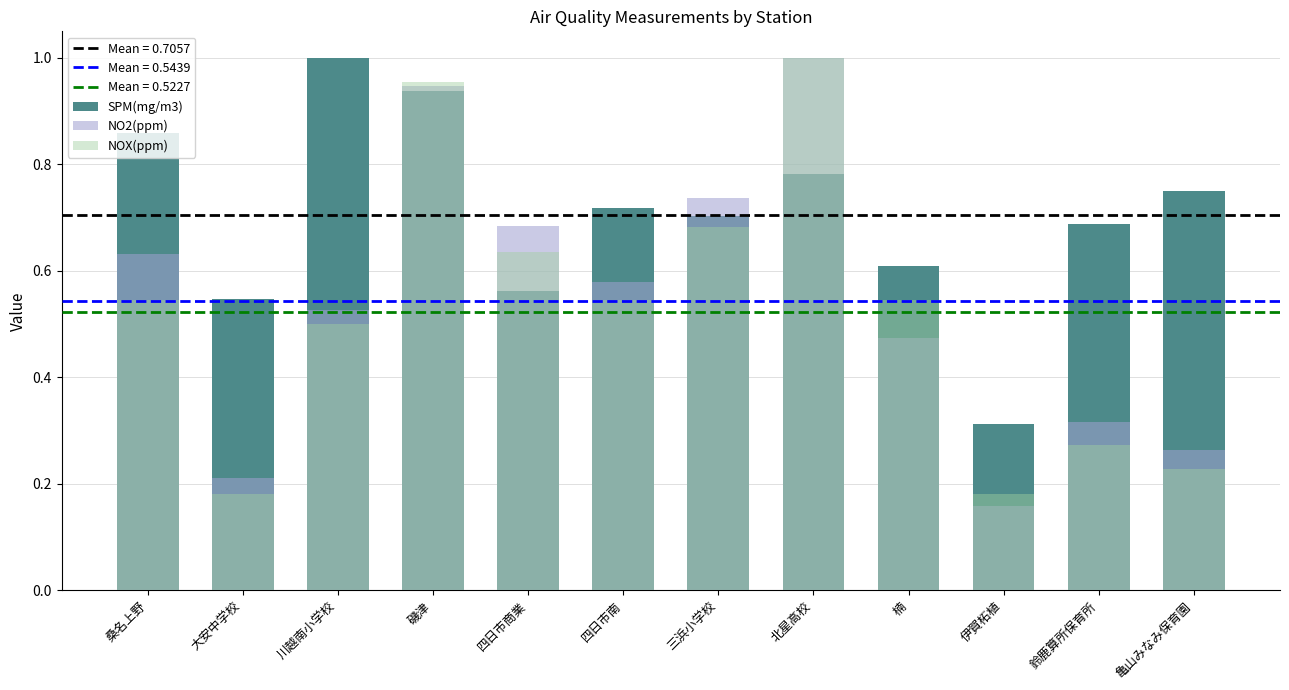

Reading right to left, extract all data points from this chart.

SPM(mg/m3): 0.8	0.7	0.3	0.6	0.8	0.7	0.7	0.6	0.9	1.0	0.5	0.9
NO2(ppm): 0.3	0.3	0.2	0.5	1.0	0.7	0.6	0.7	0.9	0.5	0.2	0.6
NOX(ppm): 0.2	0.3	0.2	0.5	1.0	0.7	0.5	0.6	1.0	0.5	0.2	0.5